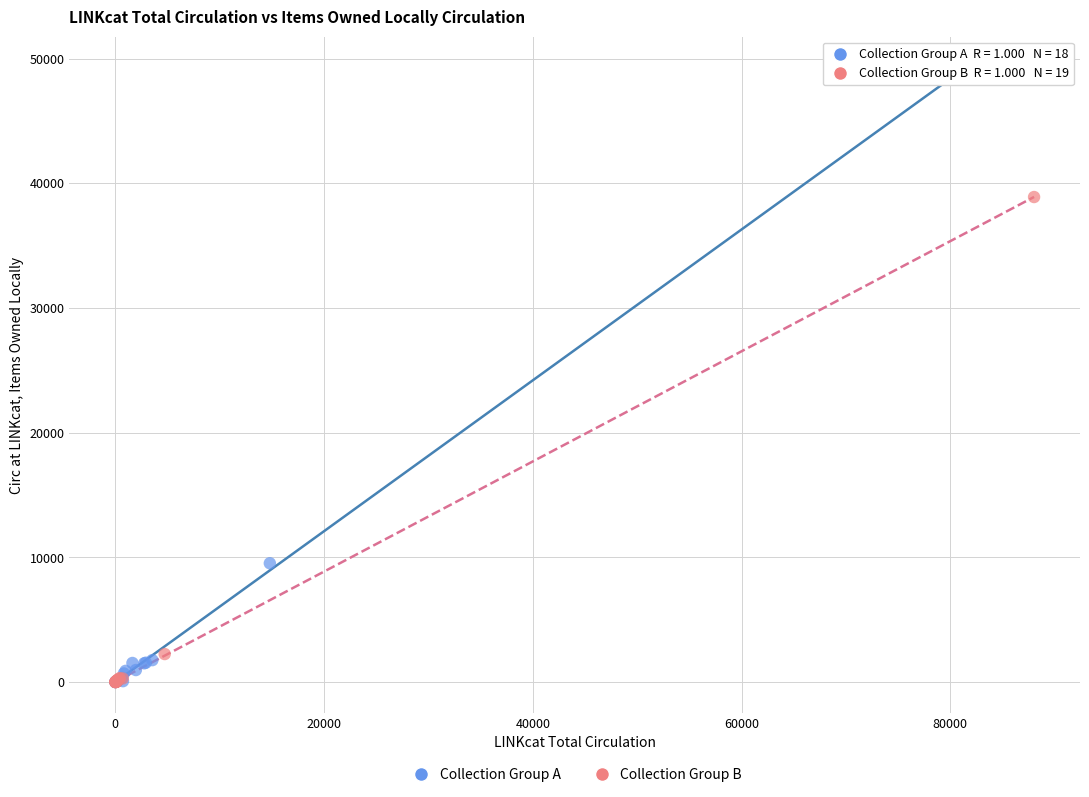

Which series has the widest spread of Y values?

Collection Group A